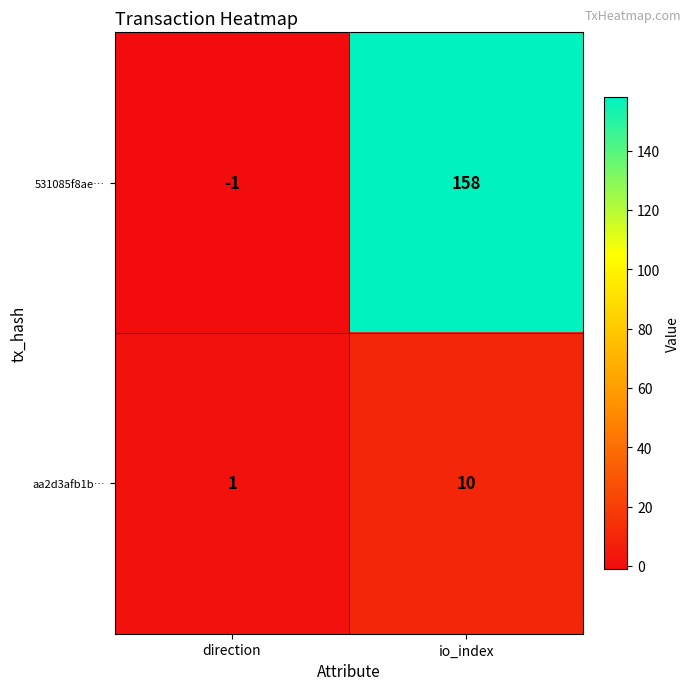

At how many categories does at least one series exceed 131?

1